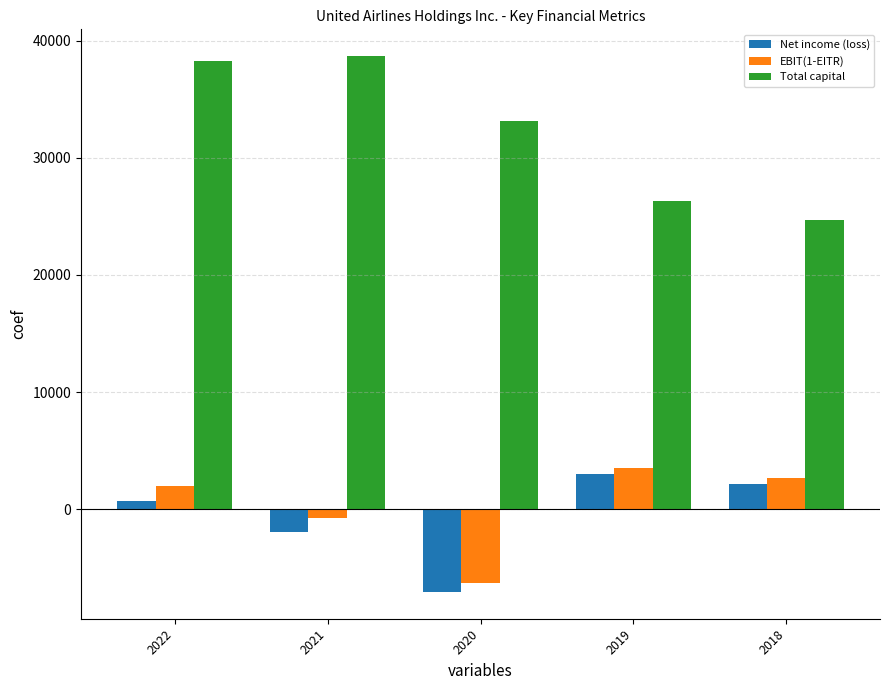

The Total capital series shows 5801 at 2019. True or false?

False